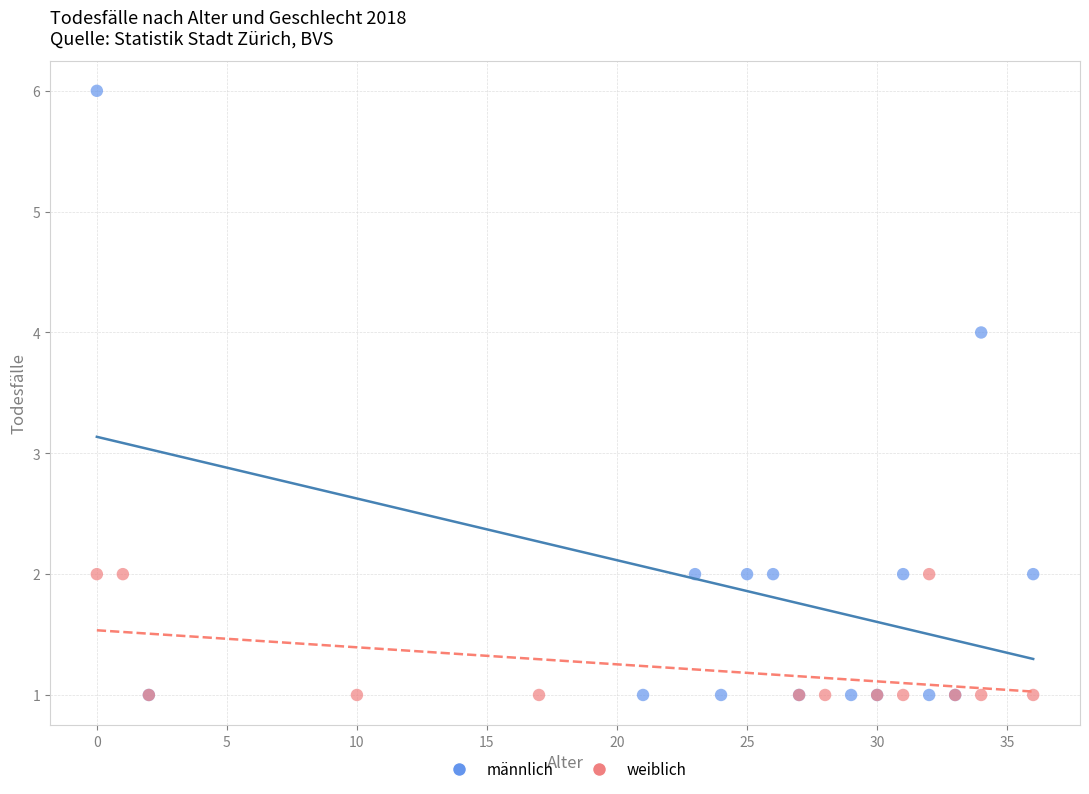

Which series has the largest Y range (max minus min)?

männlich